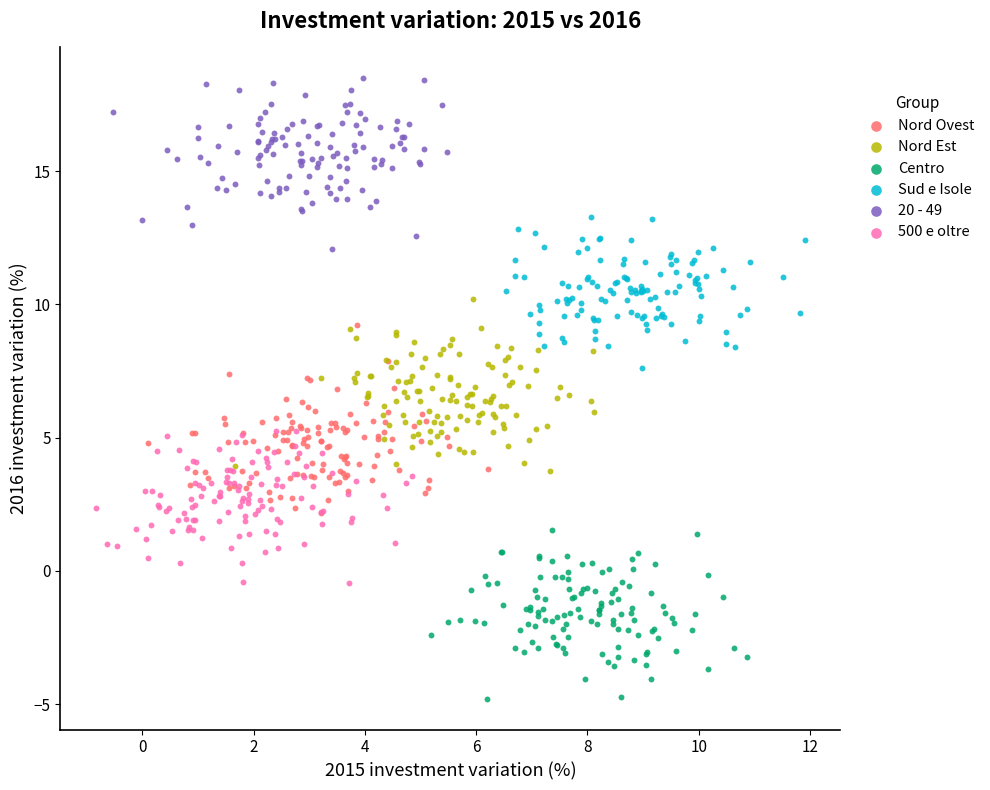

Which series reaches the maximum Y coordinate?

20 - 49